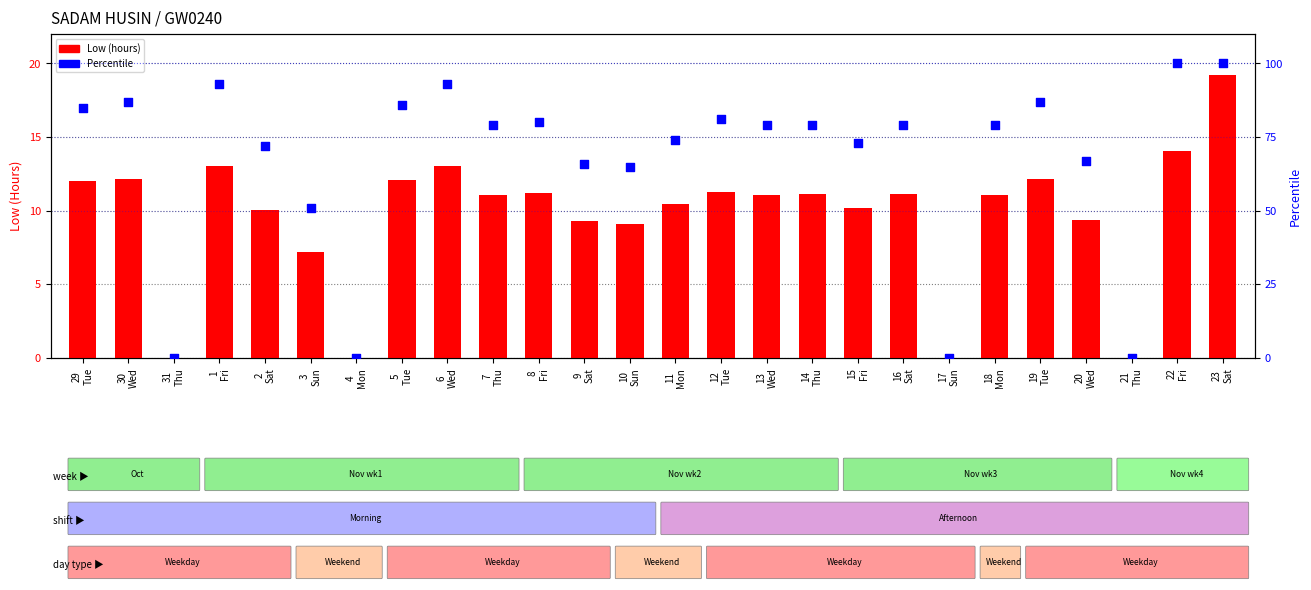

Which series has the largest total across all categories?

Percentile